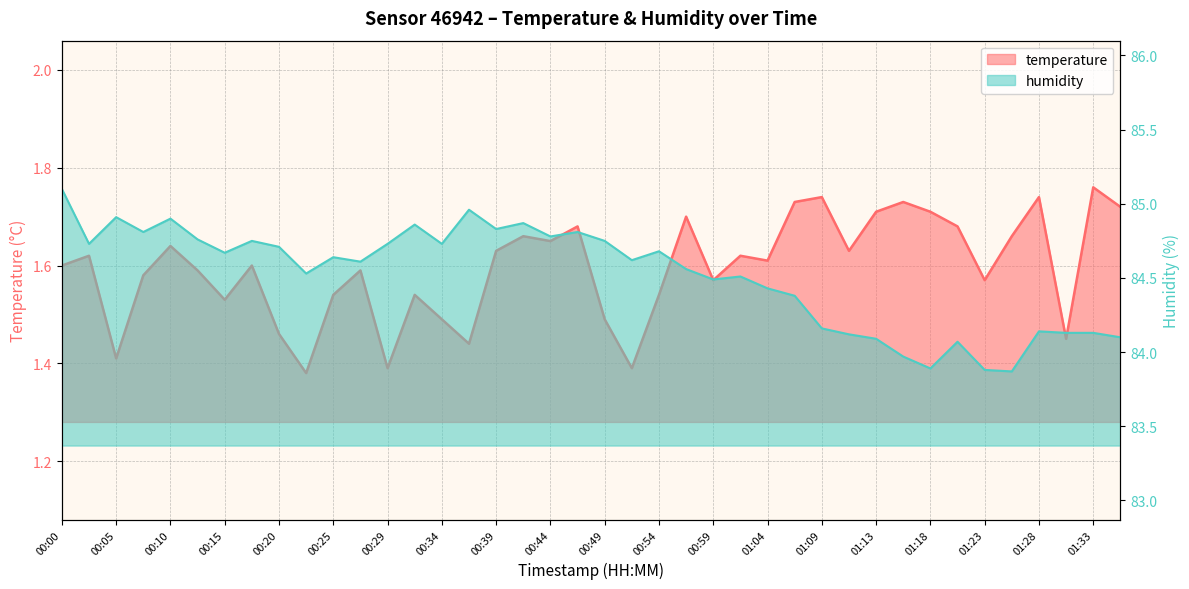

Is it true that temperature equals 1.5 at 22?

True